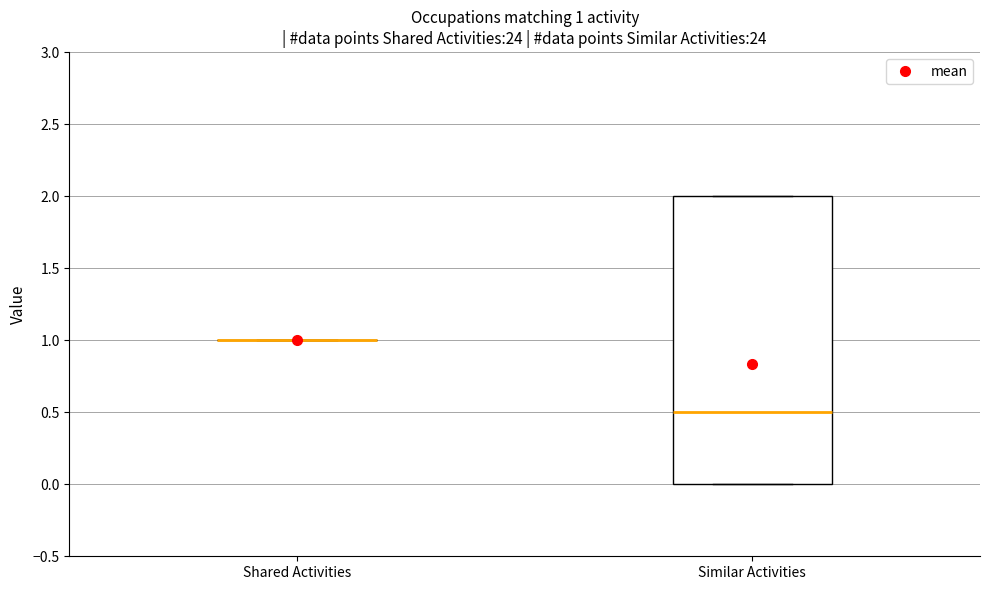

Which box is the tallest, from its lower edge to its upper edge?

Similar Activities